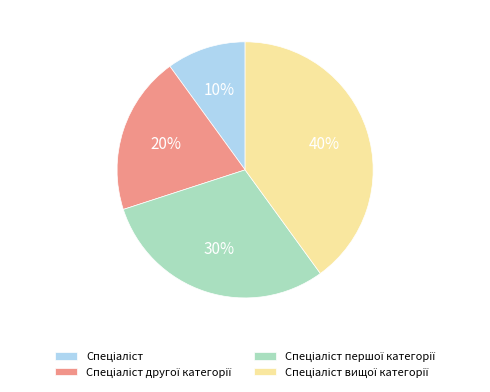

Is there any slice that represents more than half of the pie?

No